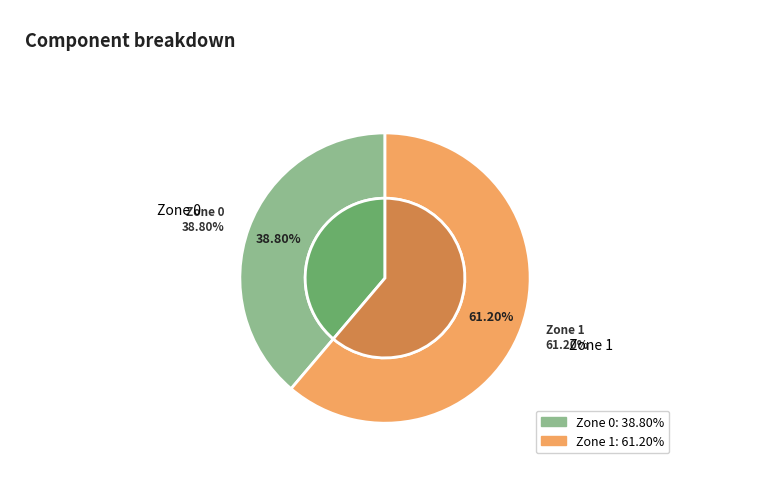

True or false: Zone 0 accounts for 48% of the total.

False